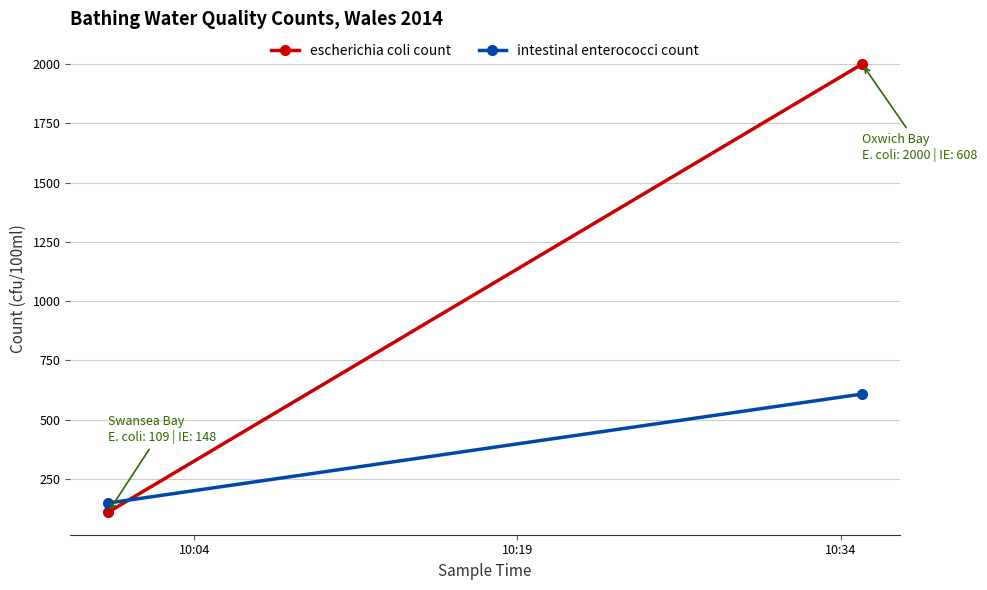

List the series in order of their overall mean, lowest first.

intestinal enterococci count, escherichia coli count